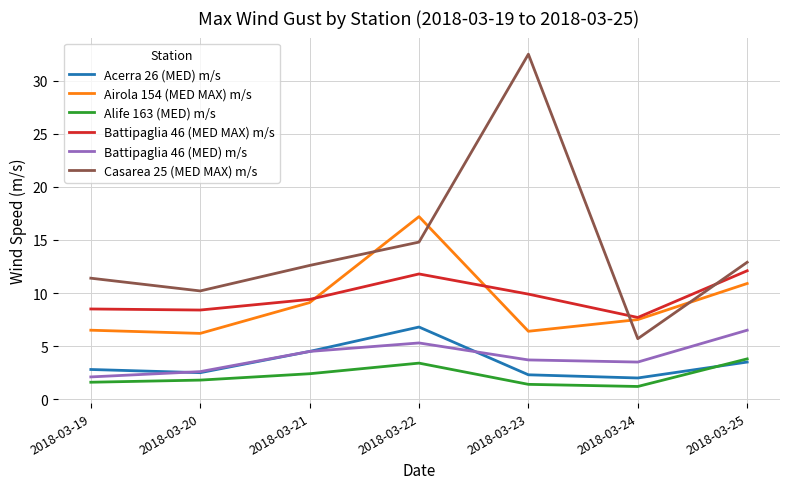

Which series has the largest total across all categories?

Casarea 25 (MED MAX) m/s